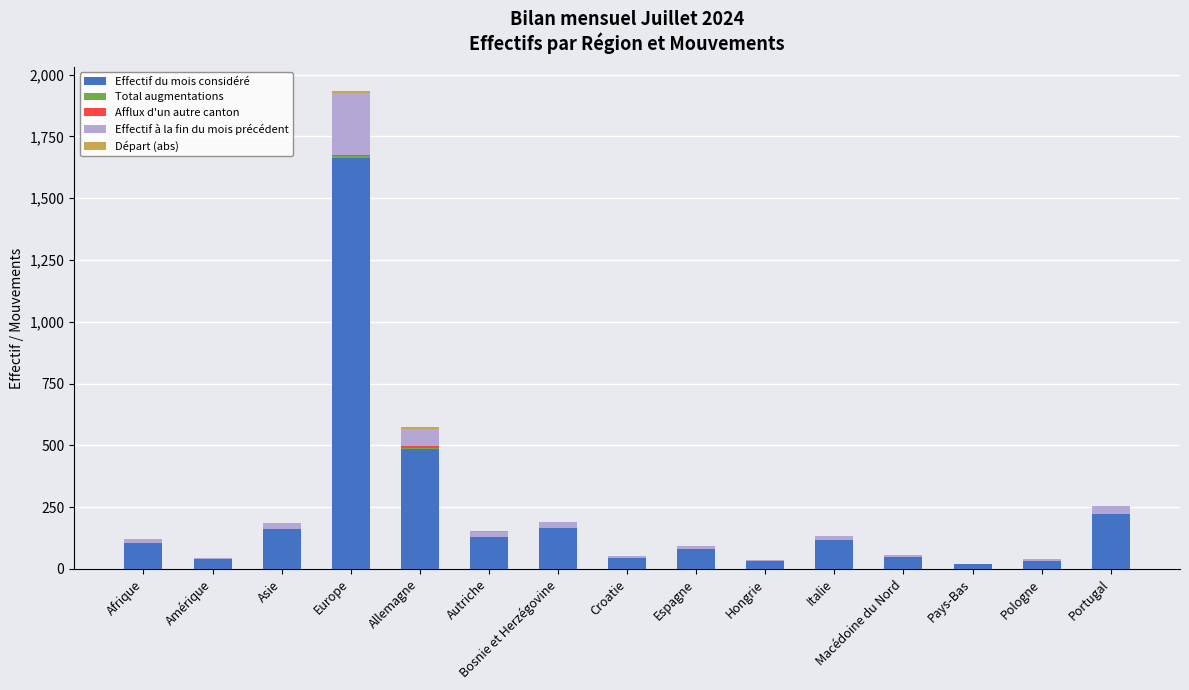

True or false: Effectif du mois considéré has a value of 117.0 at Italie.

True